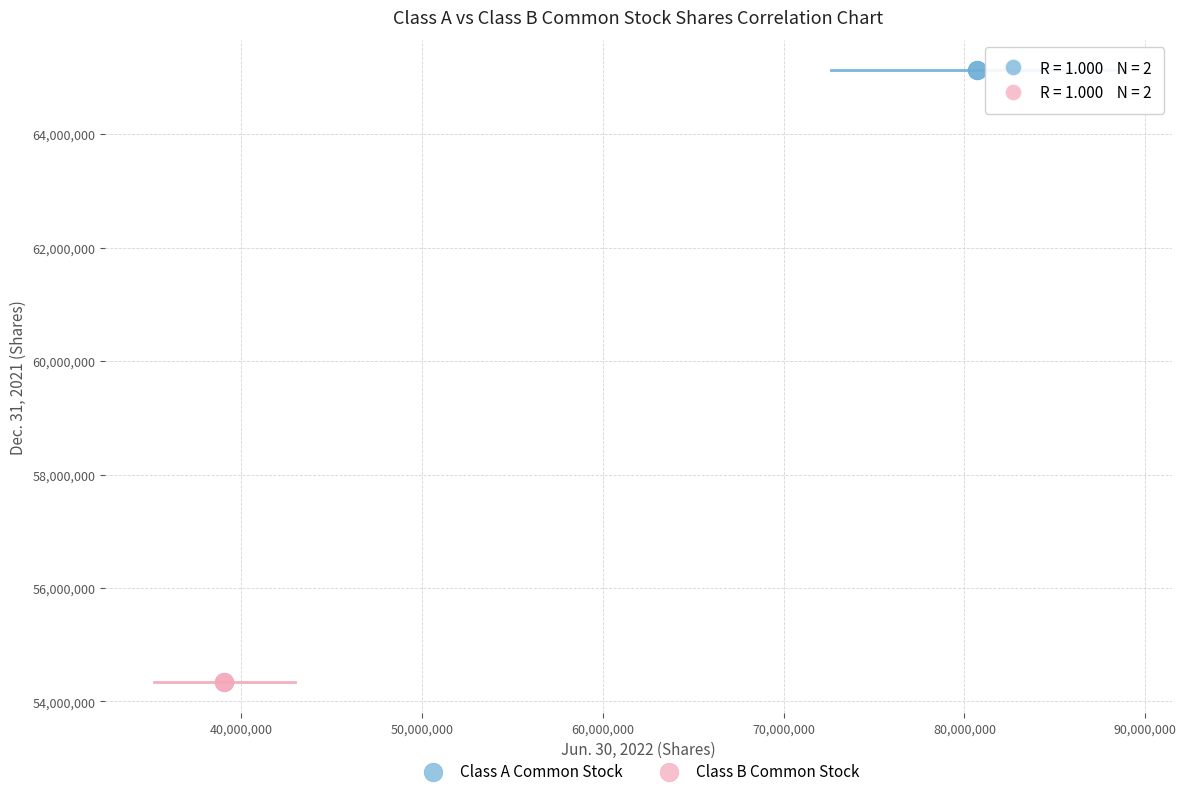

Which series contains the lowest Y value?

Class B Common Stock